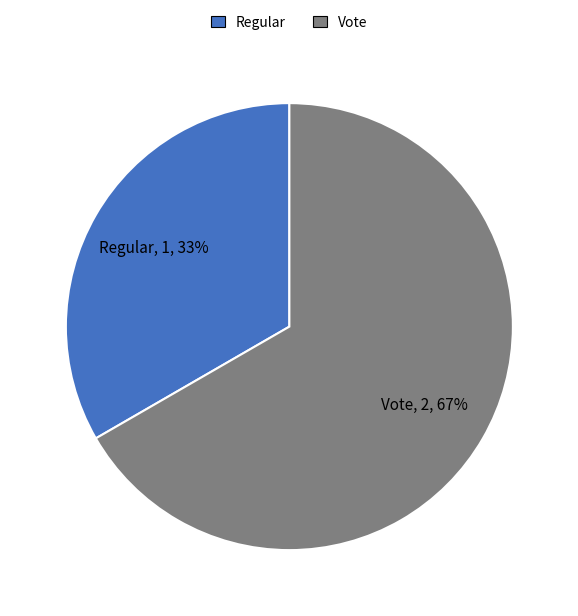

What is the majority slice?

Vote